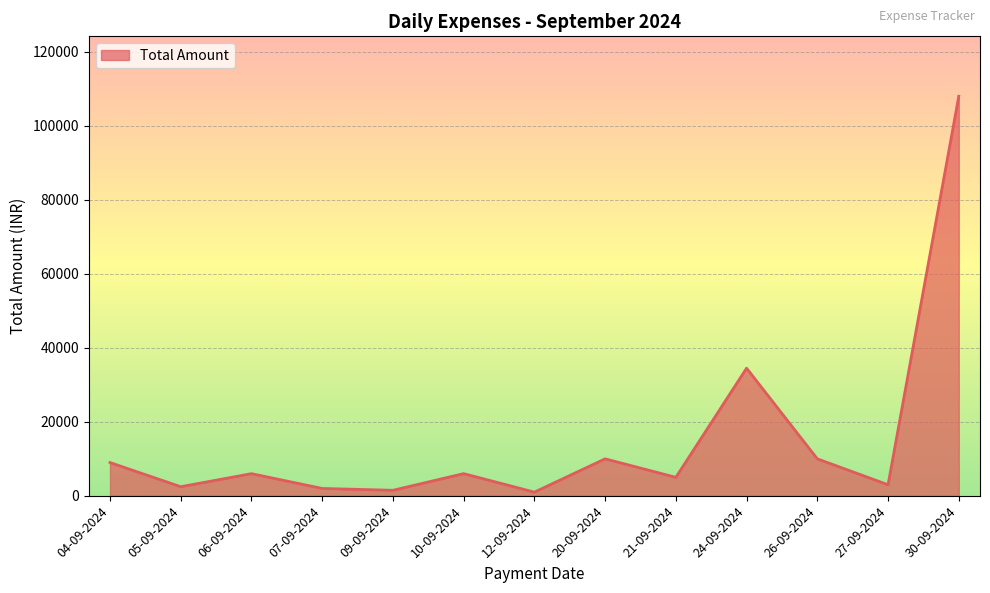

At which label is the value closest to 54500?

24-09-2024